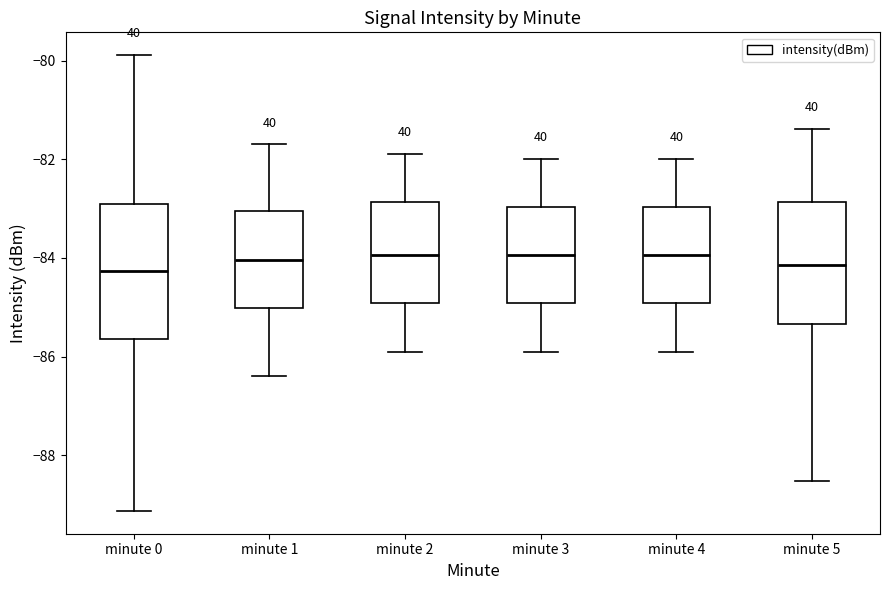

Reading left to right, transcribe this box plot: for each box, give where its median line is, the range the box spans, and where its two whiskers end, as read against the y-axis. The values are not printed on the chart, so give them approximately, as read against the axis.

minute 0: median -84.2, box -85.6 to -83.0, whiskers -89.2 to -79.8
minute 1: median -84.0, box -85.0 to -83.0, whiskers -86.4 to -81.6
minute 2: median -84.0, box -85.0 to -82.8, whiskers -85.8 to -81.8
minute 3: median -84.0, box -85.0 to -83.0, whiskers -85.8 to -82.0
minute 4: median -84.0, box -85.0 to -83.0, whiskers -85.8 to -82.0
minute 5: median -84.2, box -85.4 to -82.8, whiskers -88.6 to -81.4